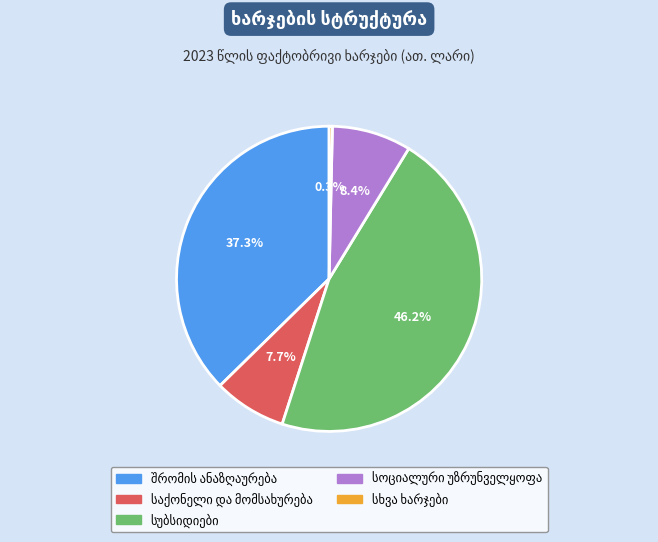

How many slices are in this pie chart?

5